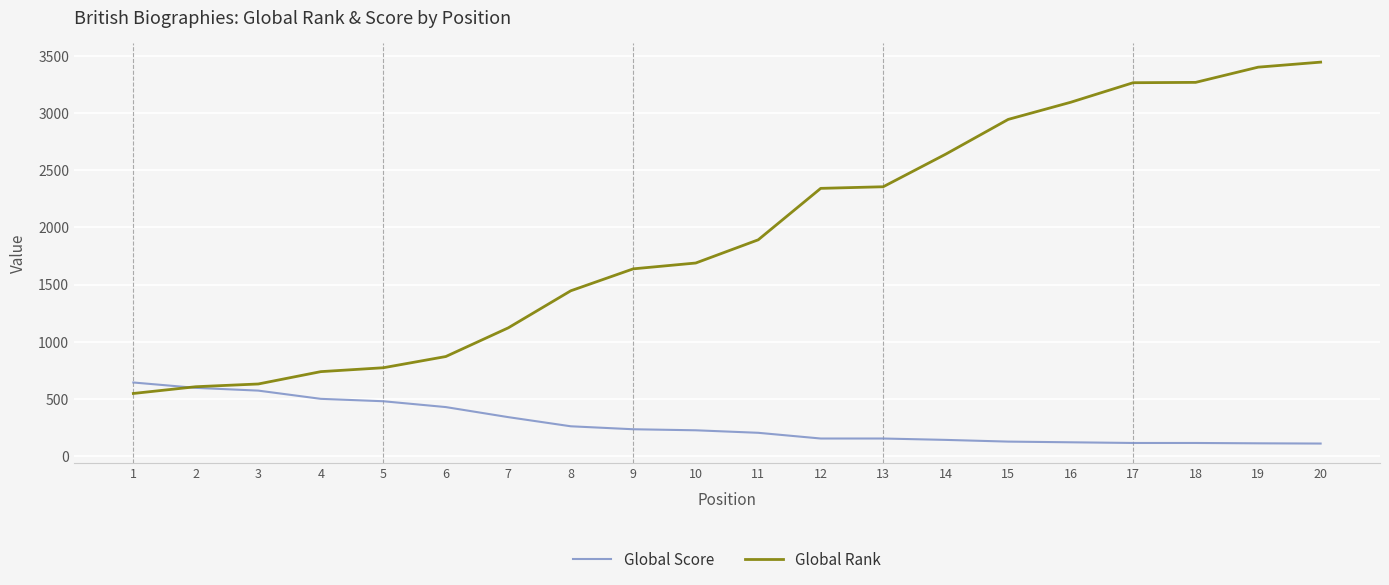

The Global Score series shows 114 at 18. True or false?

True